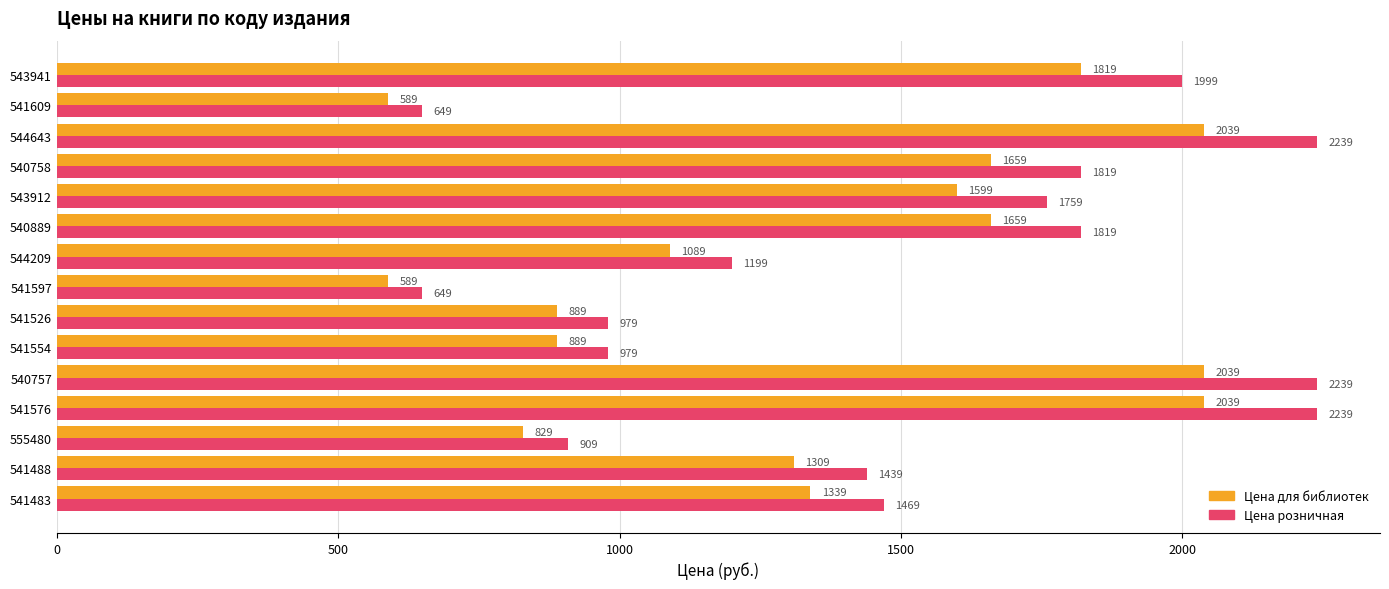

What is the difference between the maximum and minimum values in the Цена розничная series?

1590